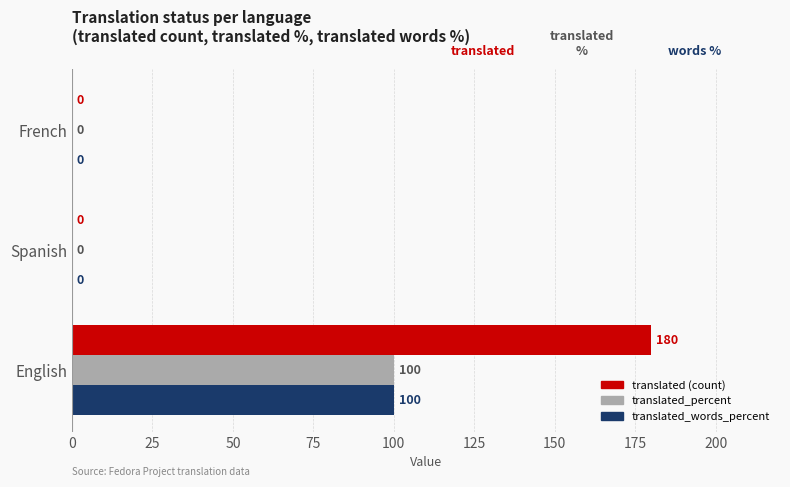

What is the greatest value displayed?

180